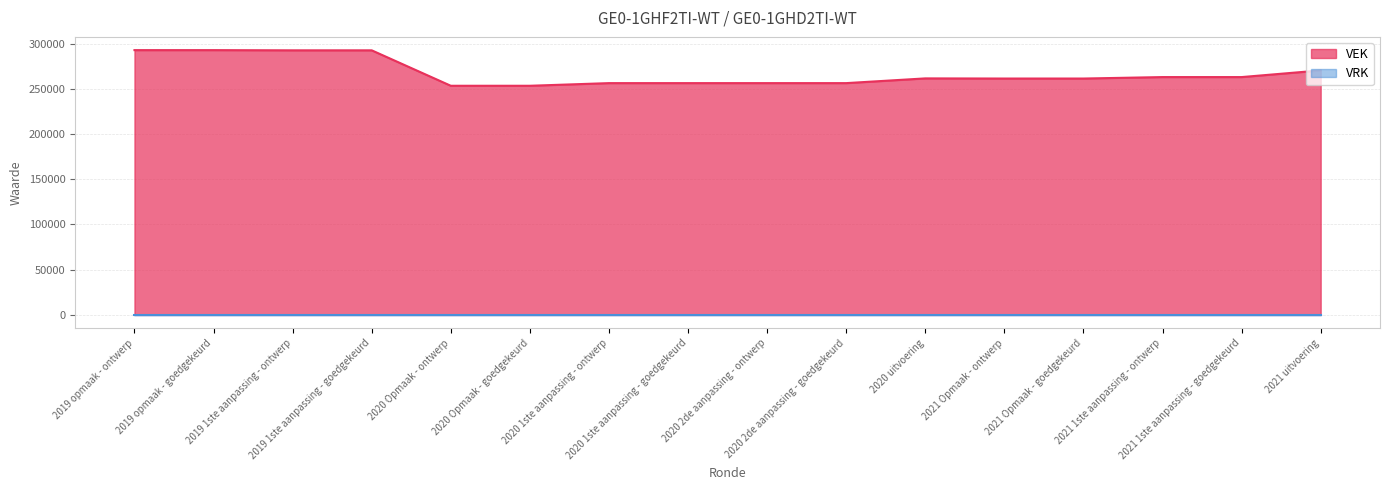

Where does the data first go above 261520?

2019 opmaak - ontwerp